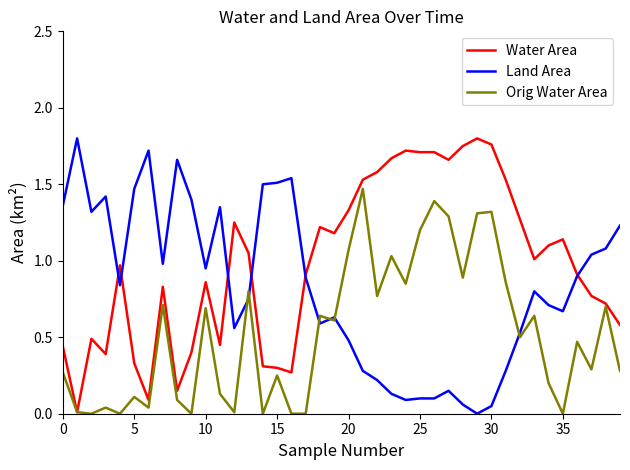

Which series has the largest total across all categories?

Water Area